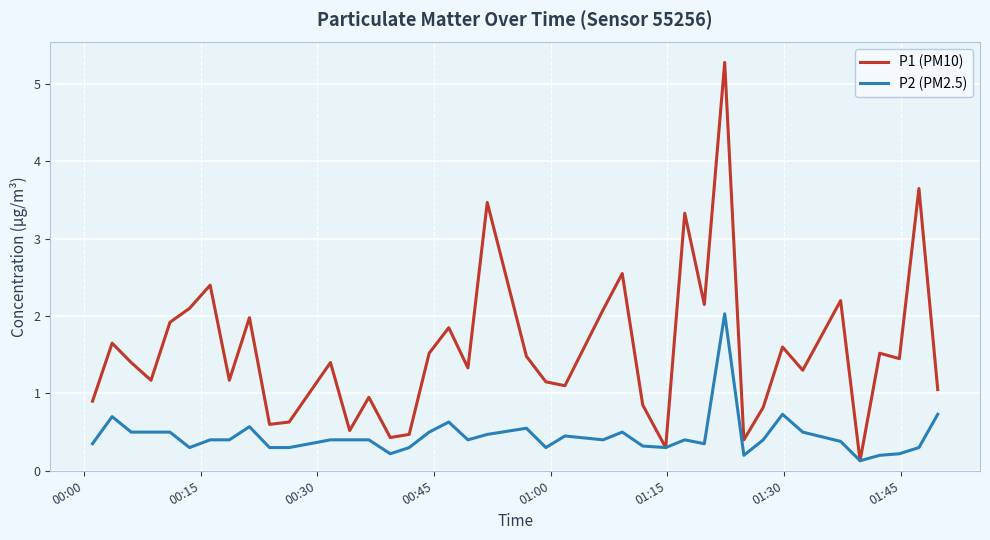

Which series has the largest total across all categories?

P1 (PM10)